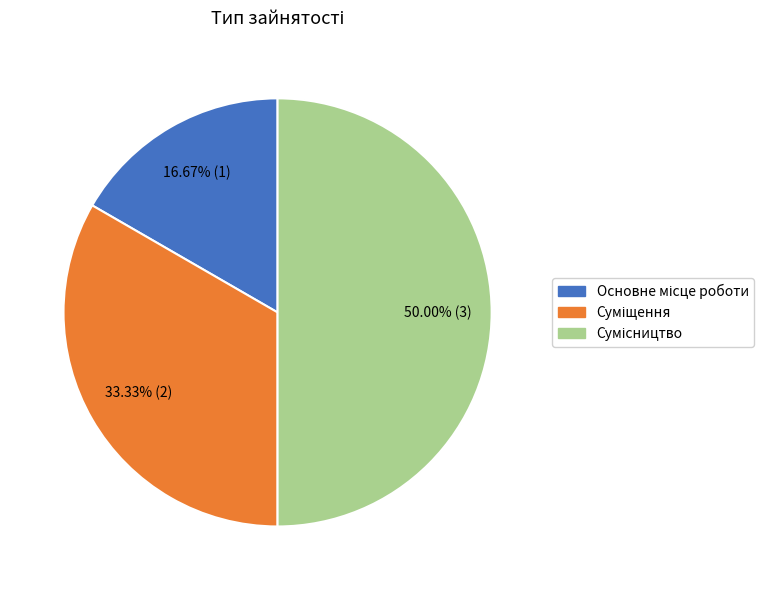

What portion of the pie excludes Сумісництво?

50.0%